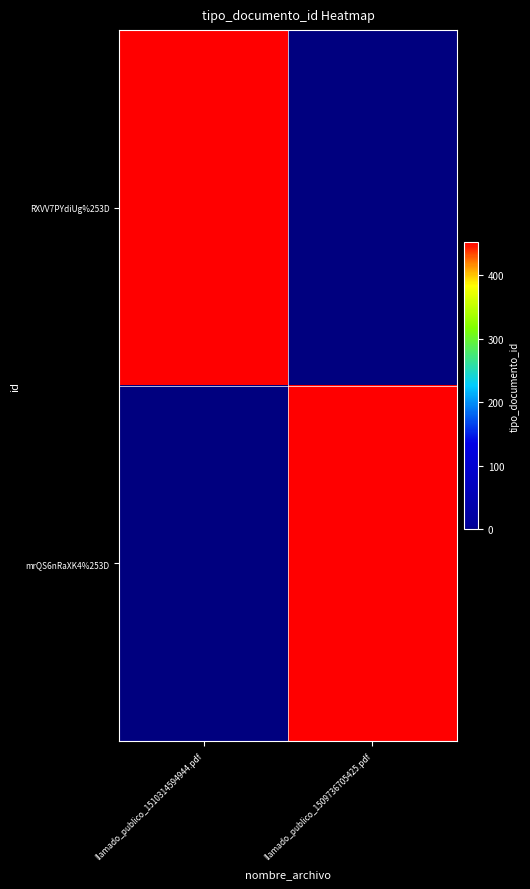

Which series changed the most between llamado_publico_1510314594944.pdf and llamado_publico_1509736705425.pdf?

RXVV7PYdiUg%253D